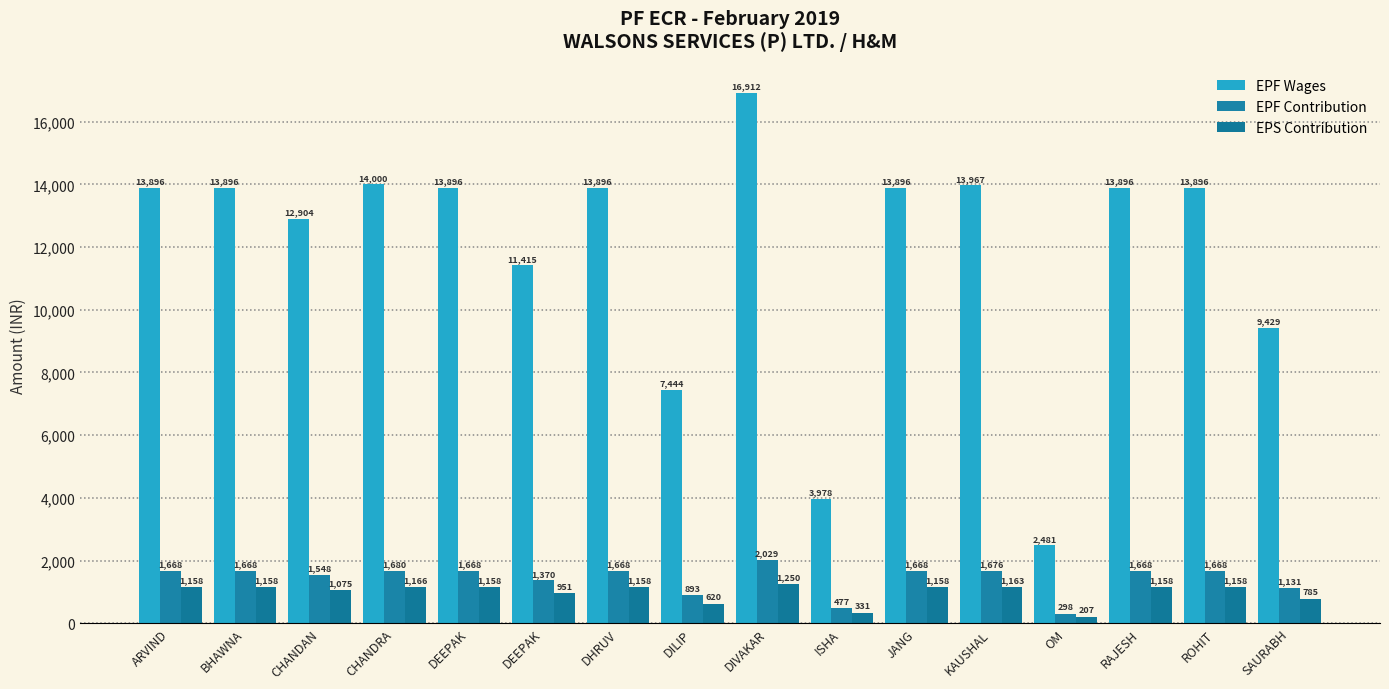

Read the EPF Wages value at RAJESH.

13896